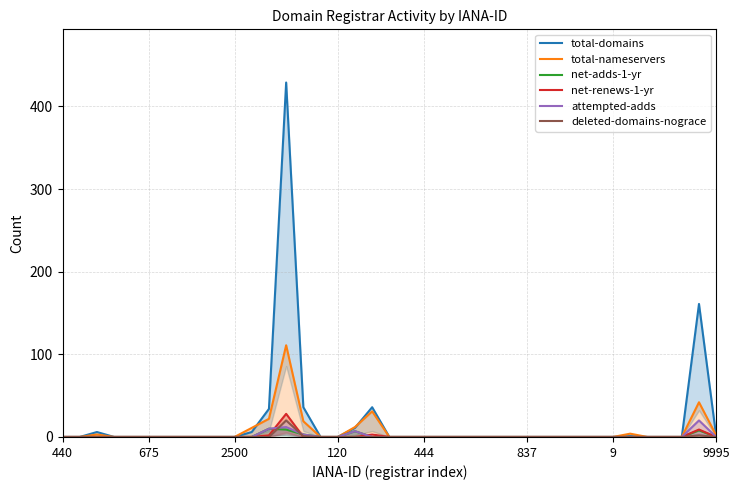

Which category has the highest value in the total-domains series?

13